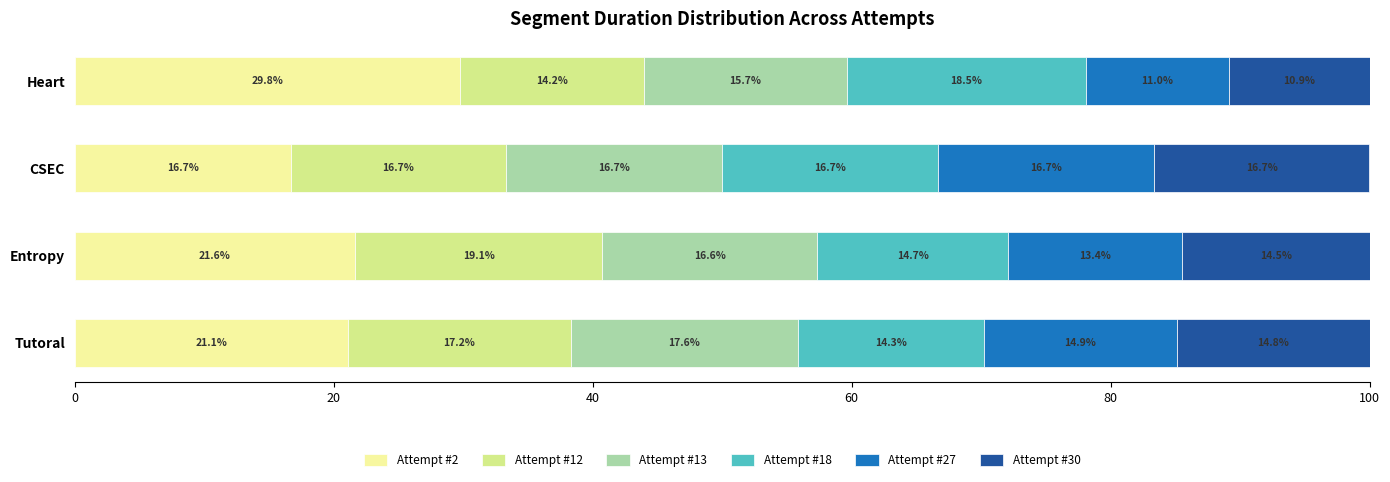

At which label does Attempt #2 reach its peak?

Heart